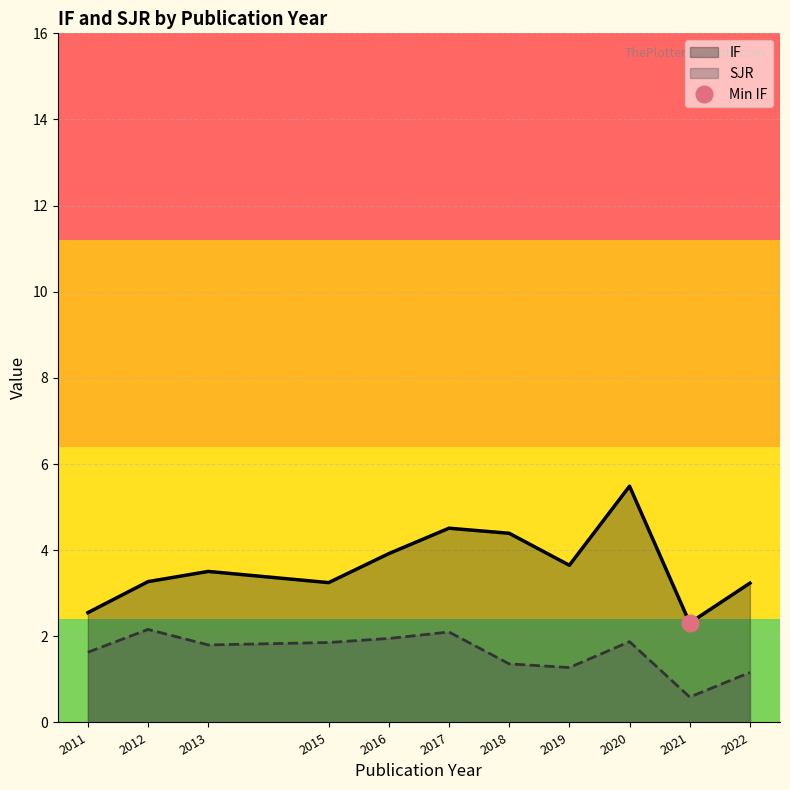

What is the approximate value of IF at 2015?

3.2